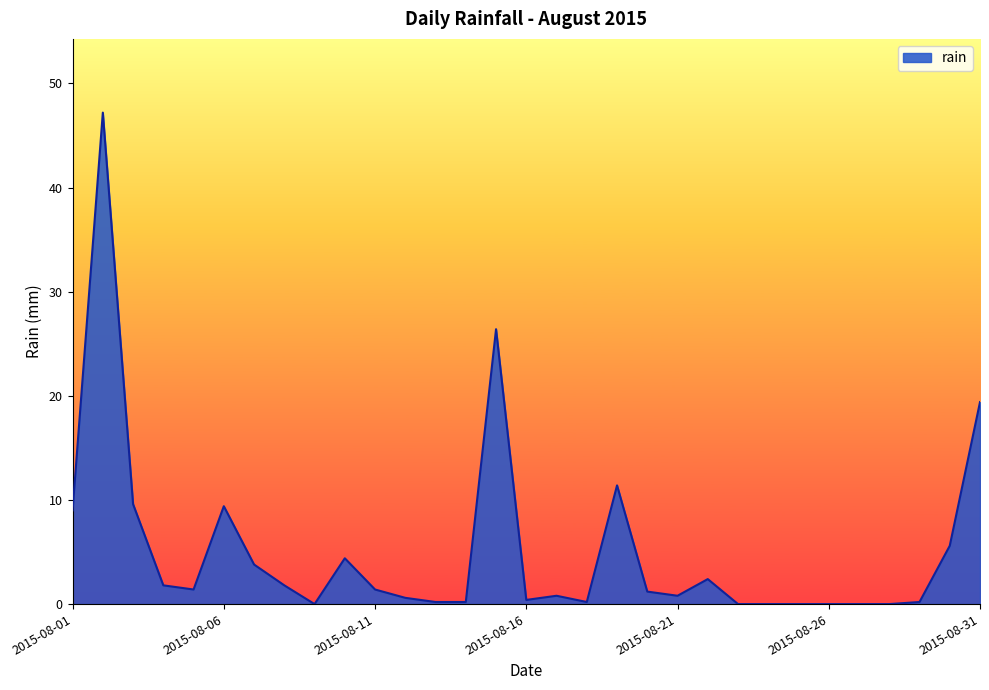

What is the difference between the maximum and minimum values?

47.2